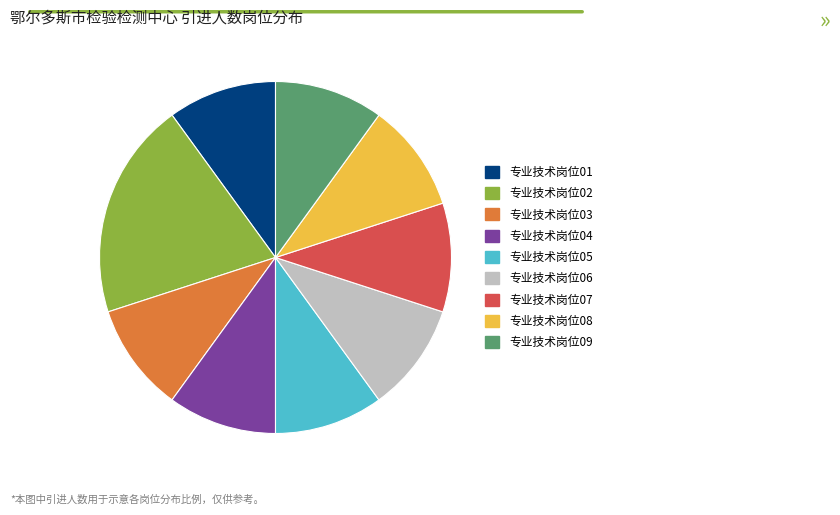

The 专业技术岗位01 slice represents 10% of the pie. True or false?

True